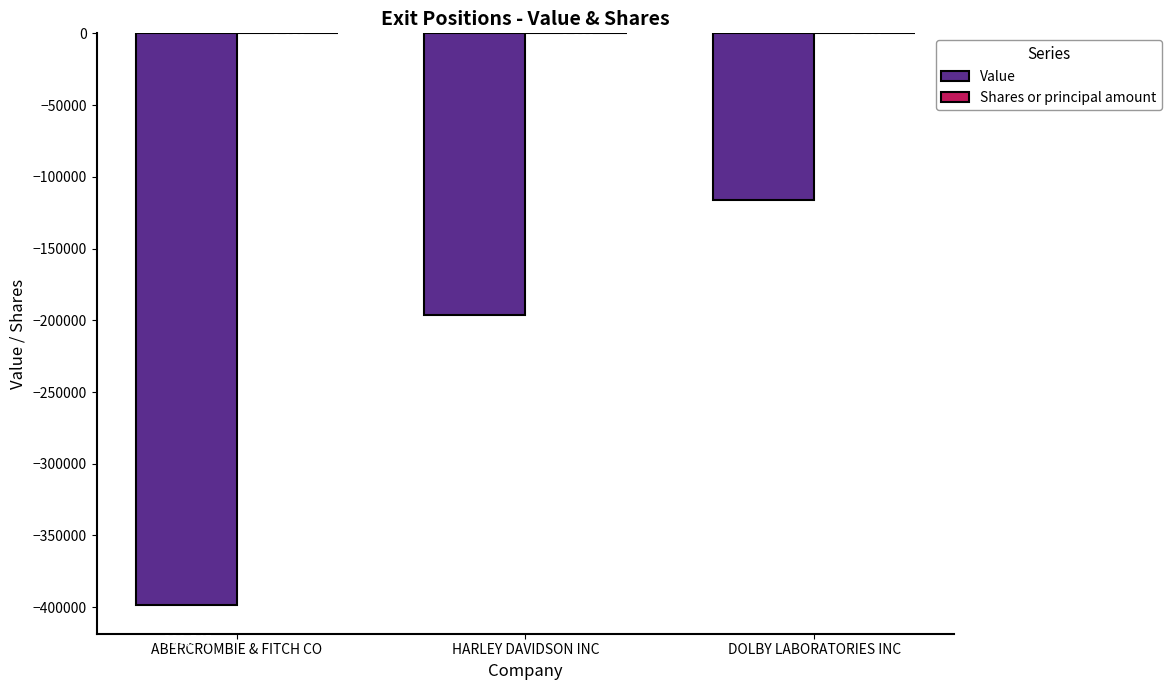

Between ABERCROMBIE & FITCH CO and HARLEY DAVIDSON INC, which series saw the biggest shift?

Value